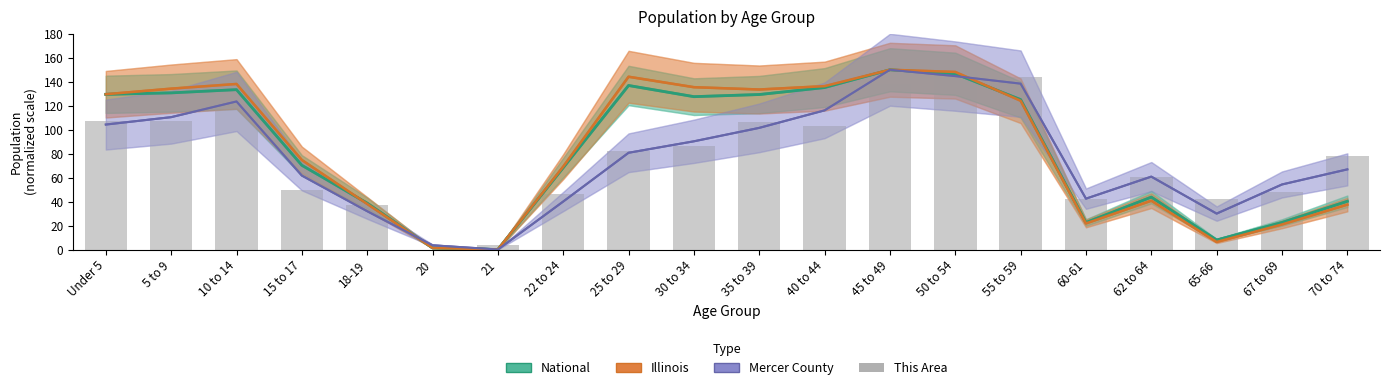

What is the difference between the maximum and second lowest values in the Illinois (normalized) series?

148.7